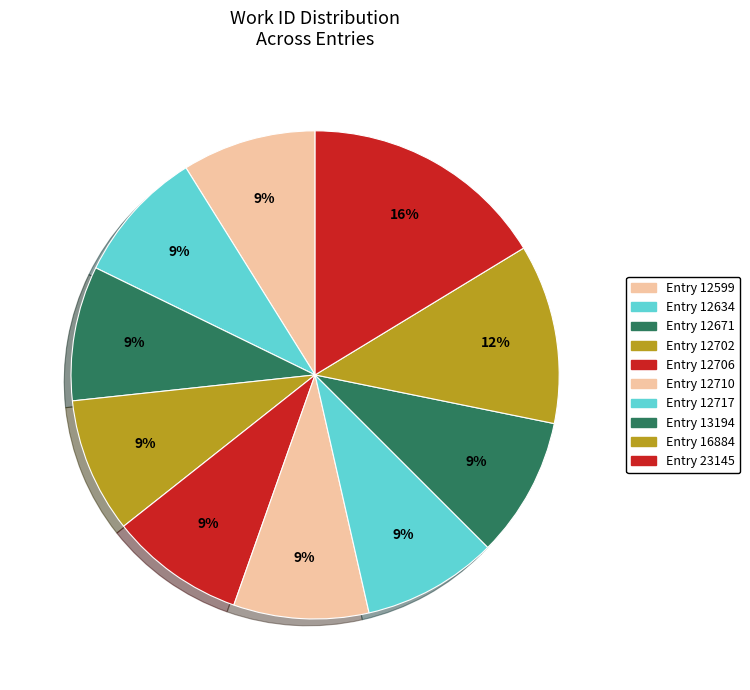

How many slices are in this pie chart?

10